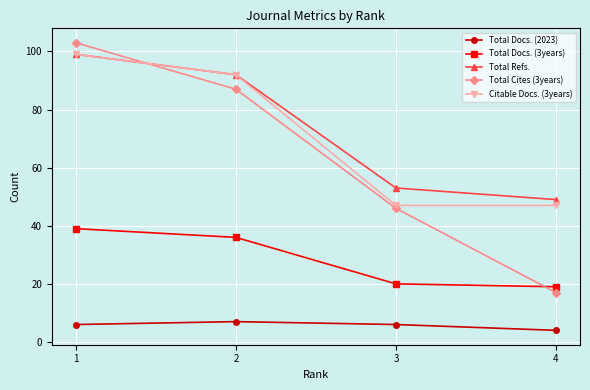

The Citable Docs. (3years) series shows 76 at 3. True or false?

False